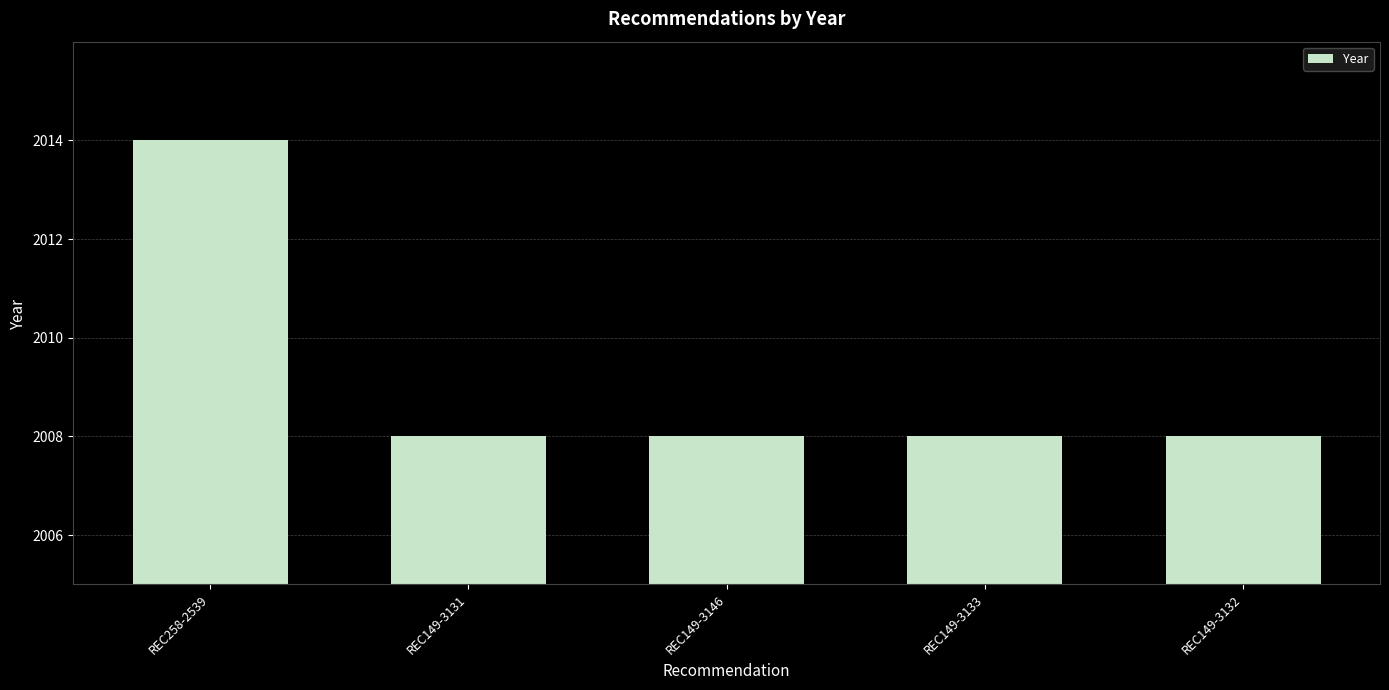

Reading left to right, transcribe all the data shown in this chart.

2014	2008	2008	2008	2008